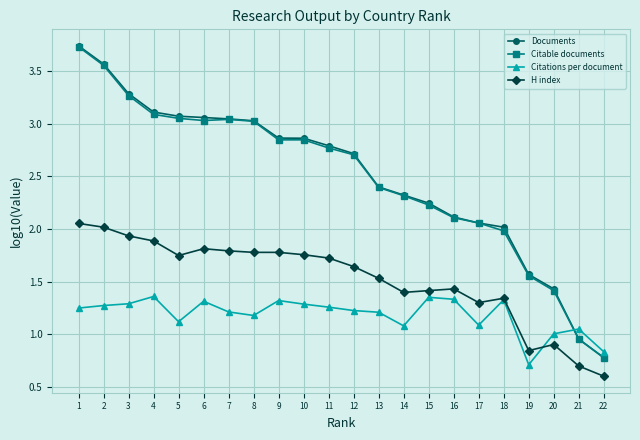

At which label does Citations per document reach its minimum?

19